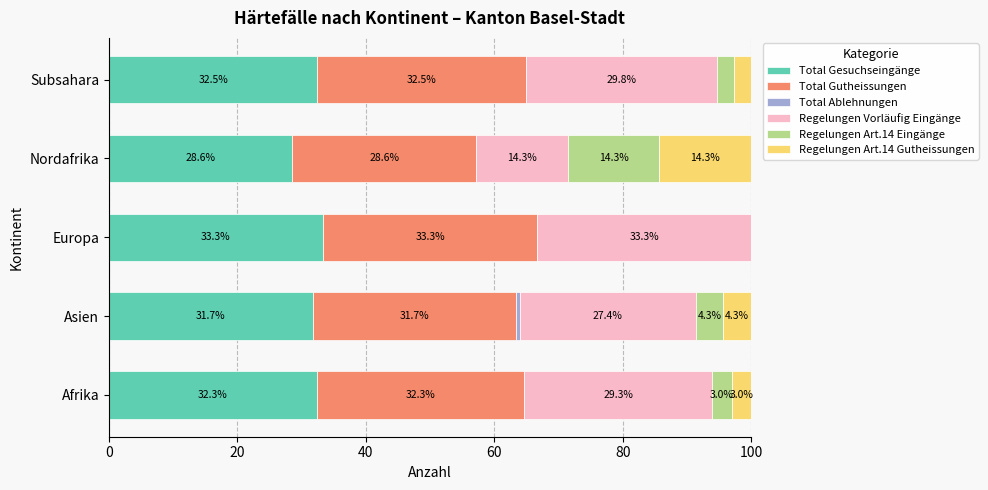

Is it true that Total Gesuchseingänge equals 32.5 at Subsahara?

True